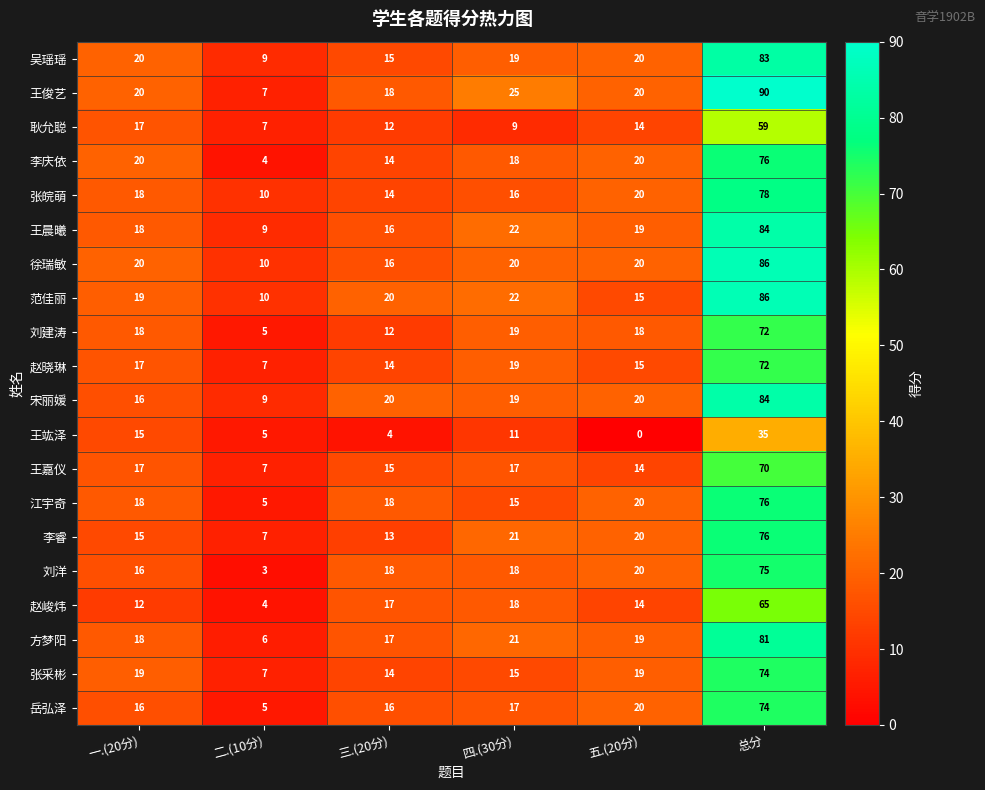

What is the total value across all series at 一.(20分)?

349